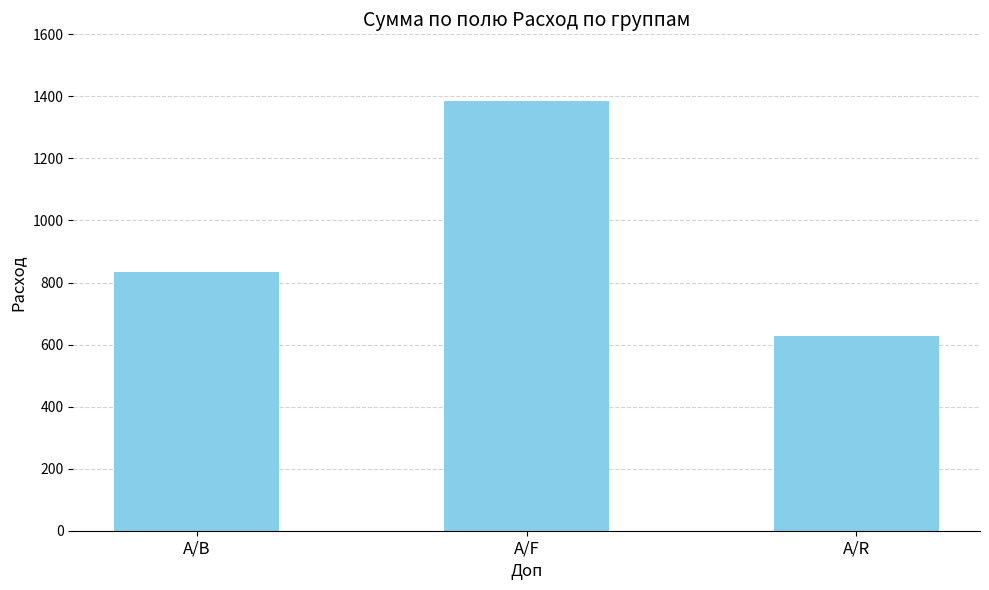

Reading left to right, list all the values displayed in this chart.

A/B=835	A/F=1386	A/R=627